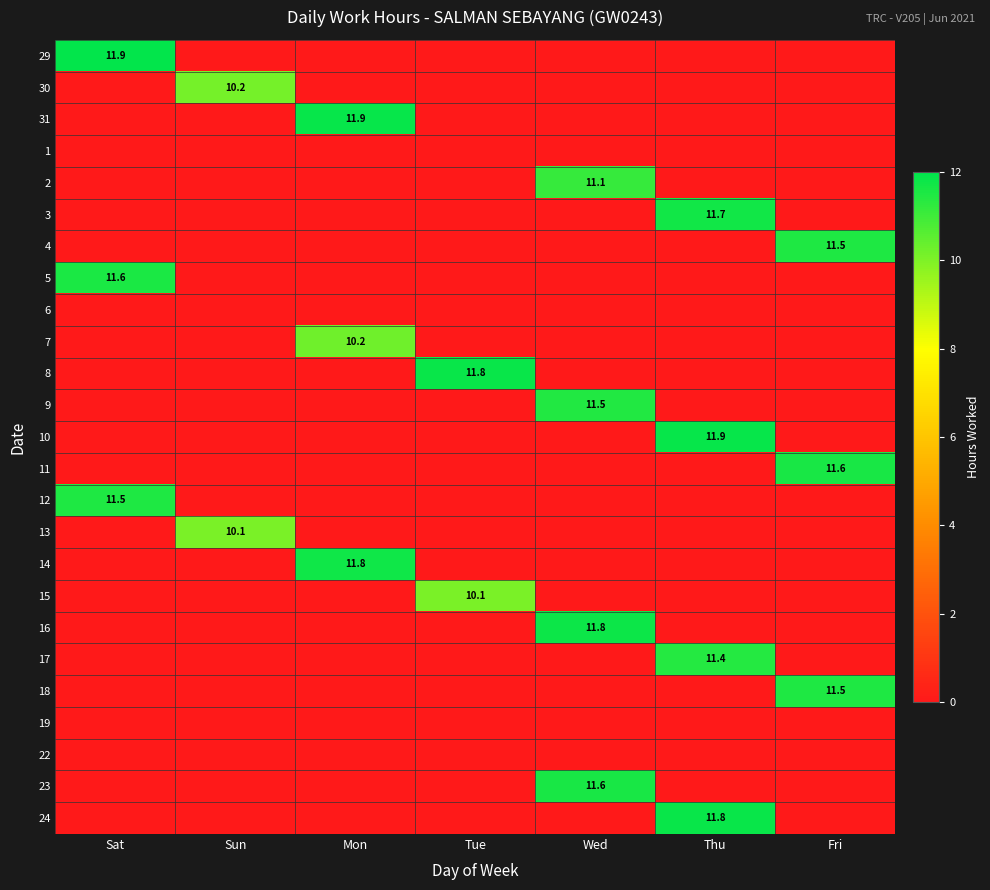

The value of 5 at Sat is 18.6. True or false?

False